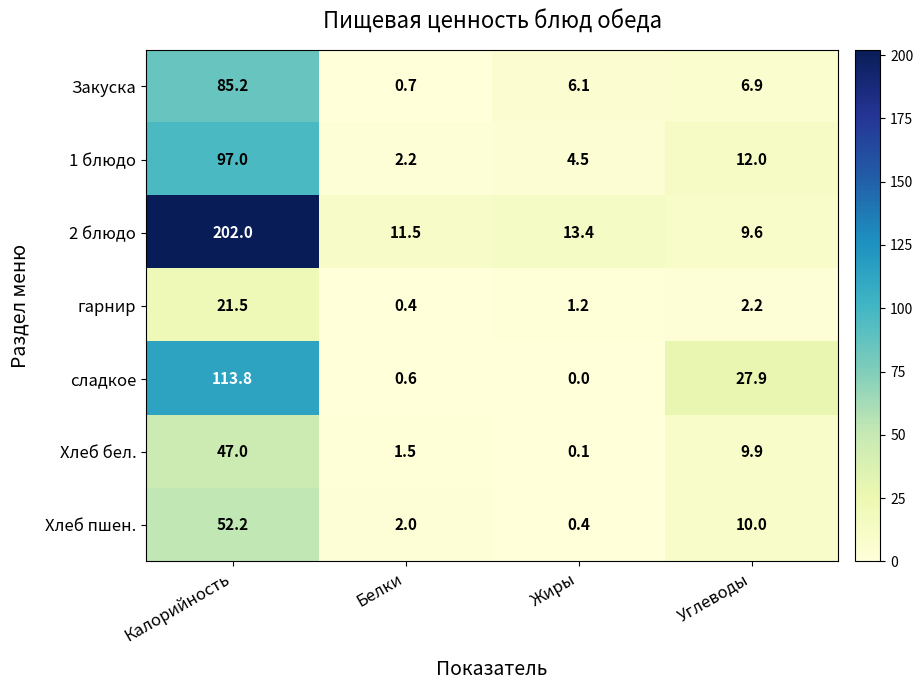

Reading right to left, extract all data points from this chart.

Закуска: Углеводы=6.9	Жиры=6.1	Белки=0.7	Калорийность=85.2
1 блюдо: Углеводы=12.0	Жиры=4.5	Белки=2.2	Калорийность=97.0
2 блюдо: Углеводы=9.6	Жиры=13.4	Белки=11.5	Калорийность=202.0
гарнир: Углеводы=2.2	Жиры=1.2	Белки=0.4	Калорийность=21.5
сладкое: Углеводы=27.9	Жиры=0.0	Белки=0.6	Калорийность=113.8
Хлеб бел.: Углеводы=9.9	Жиры=0.1	Белки=1.5	Калорийность=47.0
Хлеб пшен.: Углеводы=10.0	Жиры=0.4	Белки=2.0	Калорийность=52.2